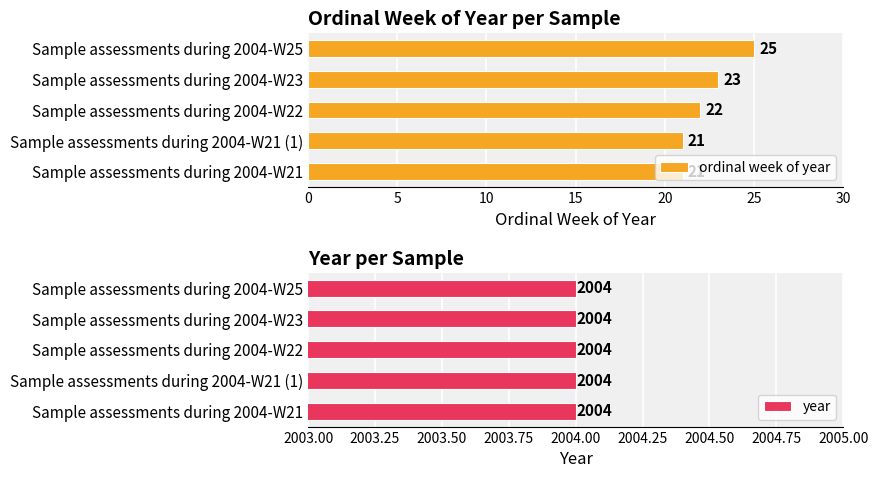

What is the difference between the maximum and minimum values in the ordinal week of year series?

4